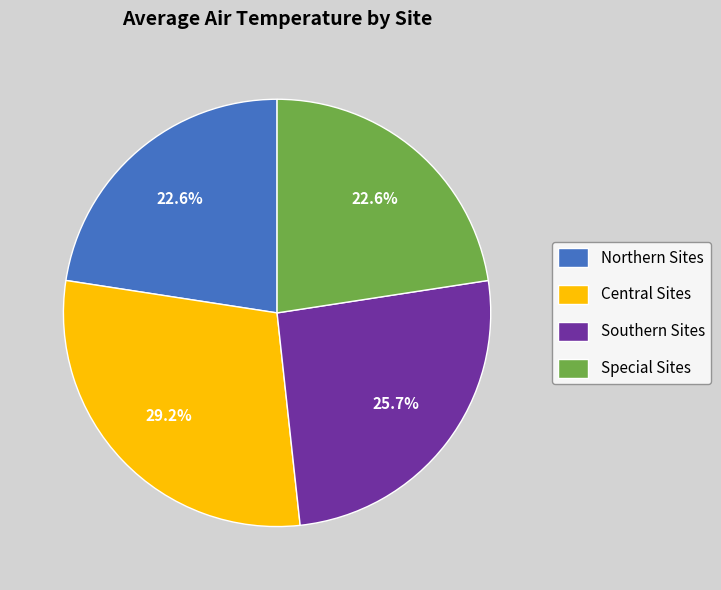

Is there any slice that represents more than half of the pie?

No